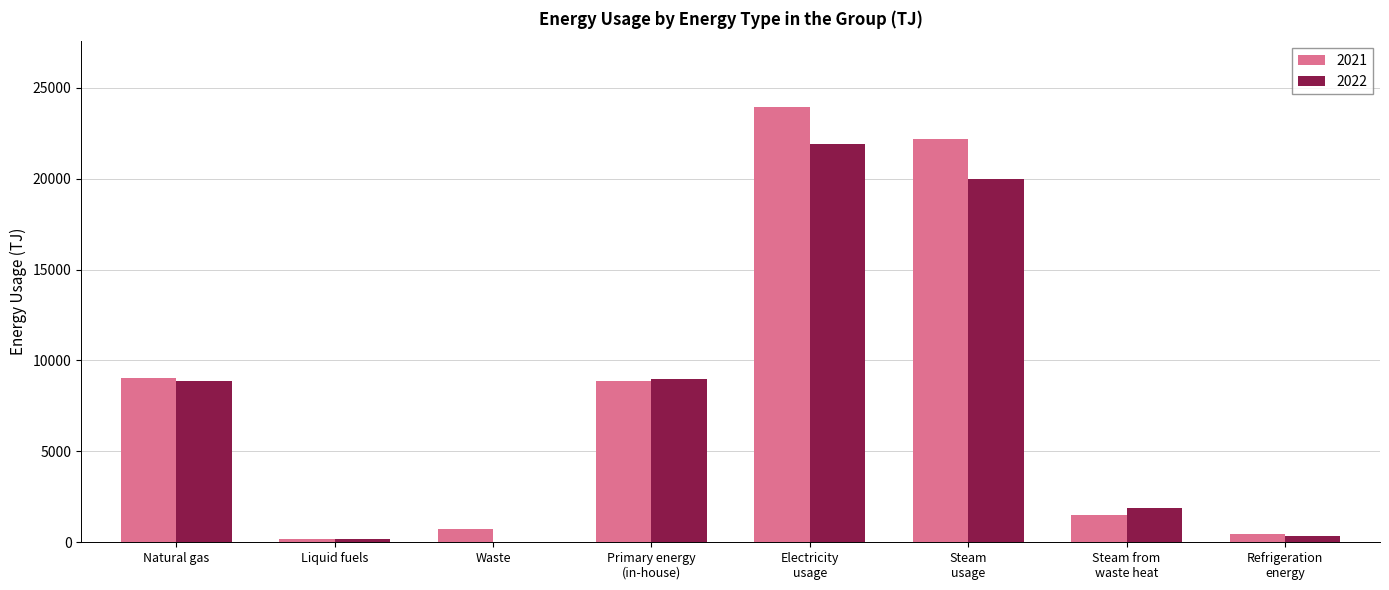

At which label does 2021 reach its peak?

Electricity
usage